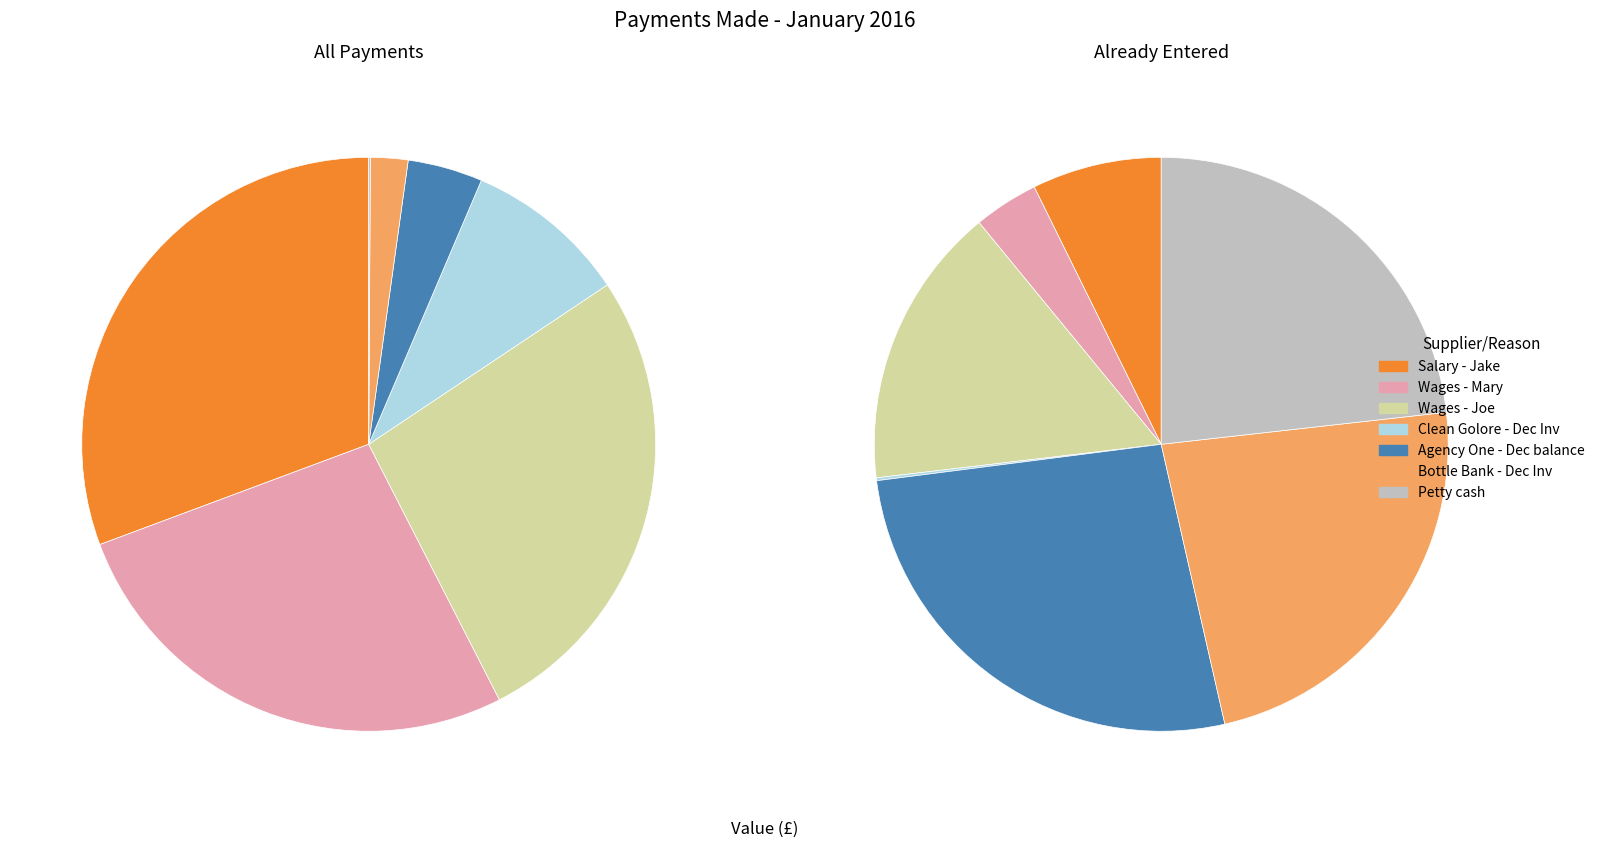

Does any single category account for the majority?

No